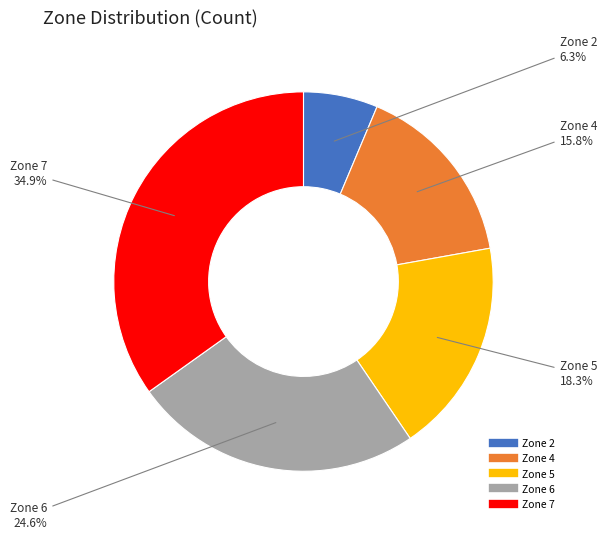

Count the number of slices in the pie.

5